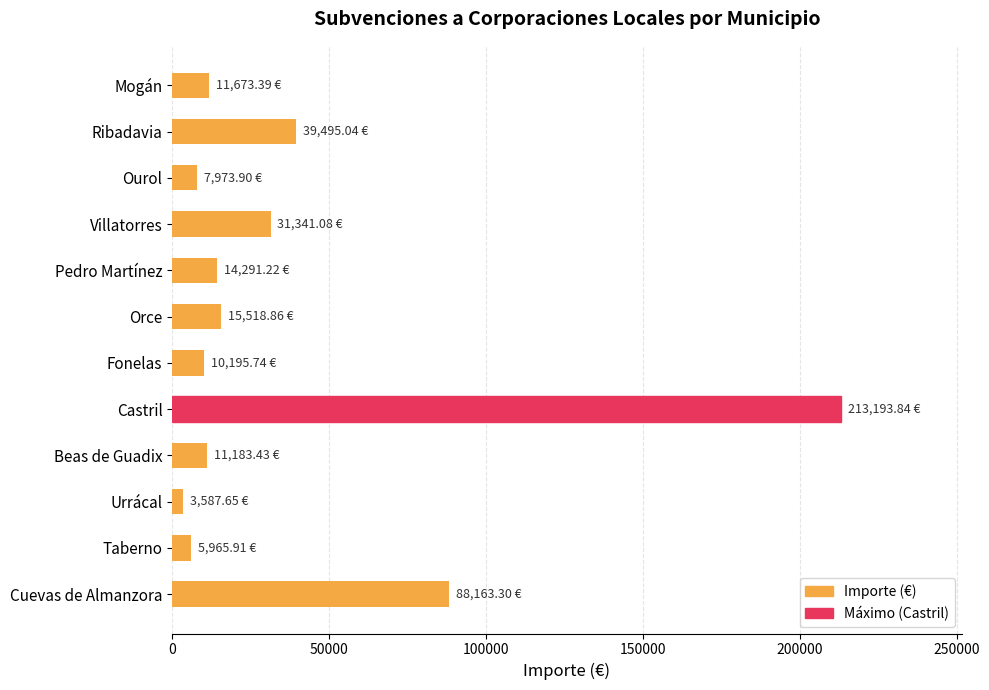

What is the change in value from Cuevas de Almanzora to Ribadavia?

-48668.3